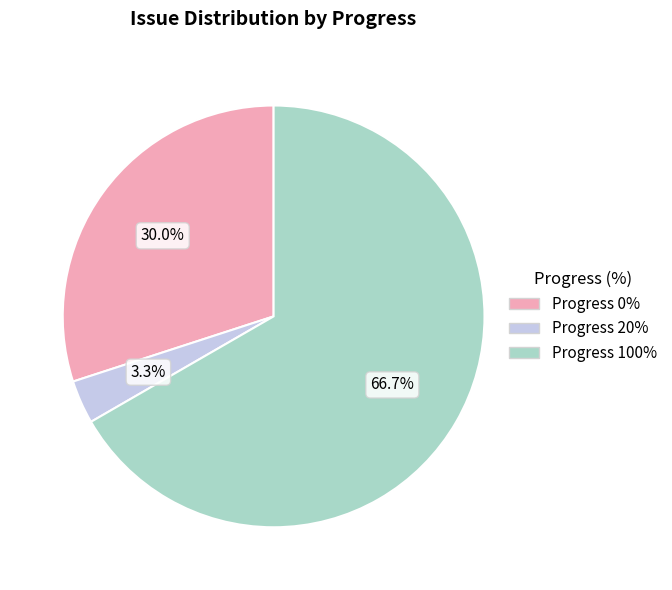

How many slices are in this pie chart?

3